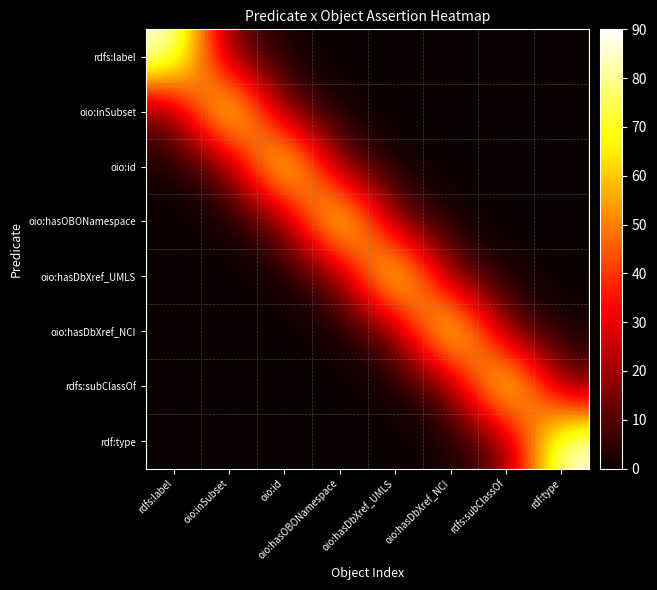

What is the total value across all series at oio:hasDbXref_NCI?

112.7